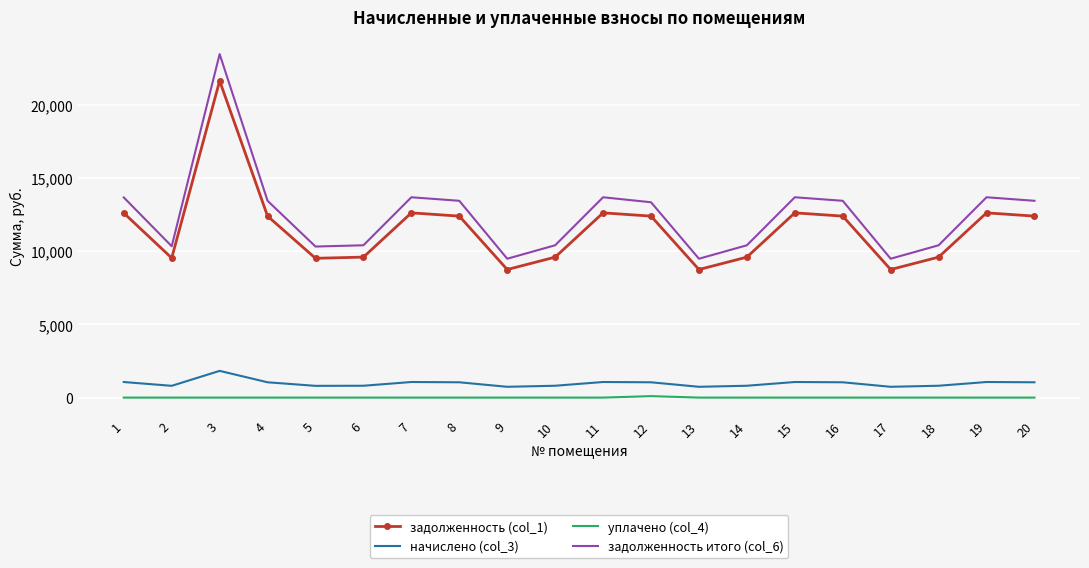

What is the difference between the highest and lowest values at 1?

13680.7